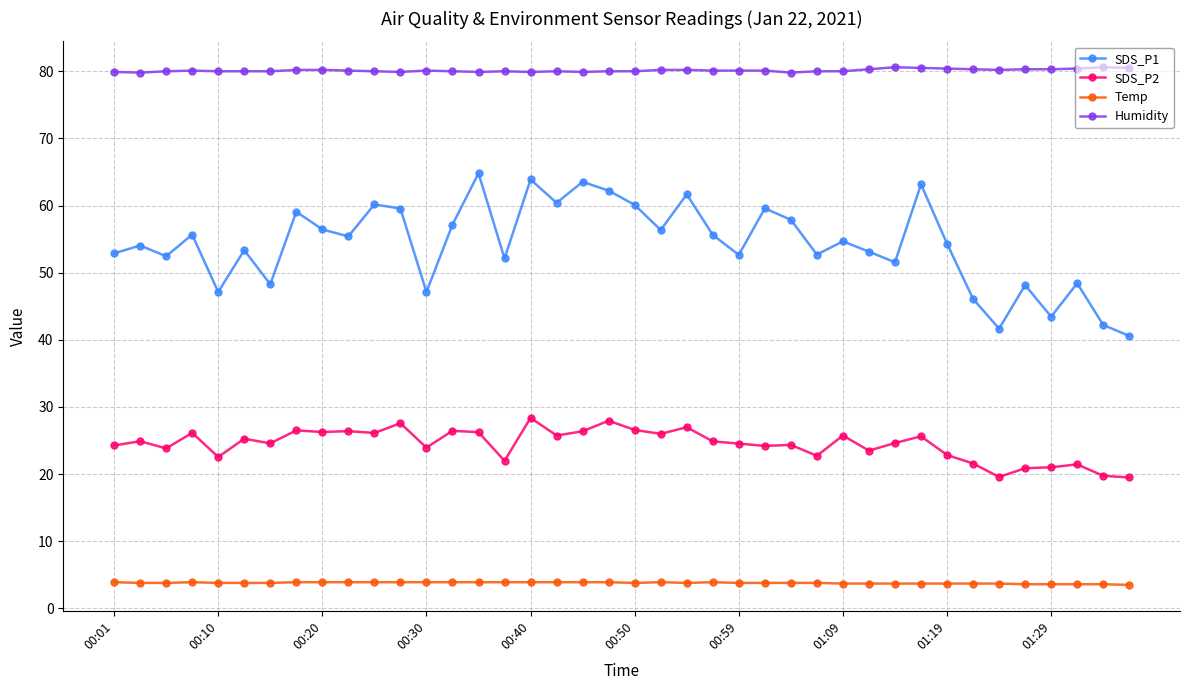

How many lines are shown in the chart?

4